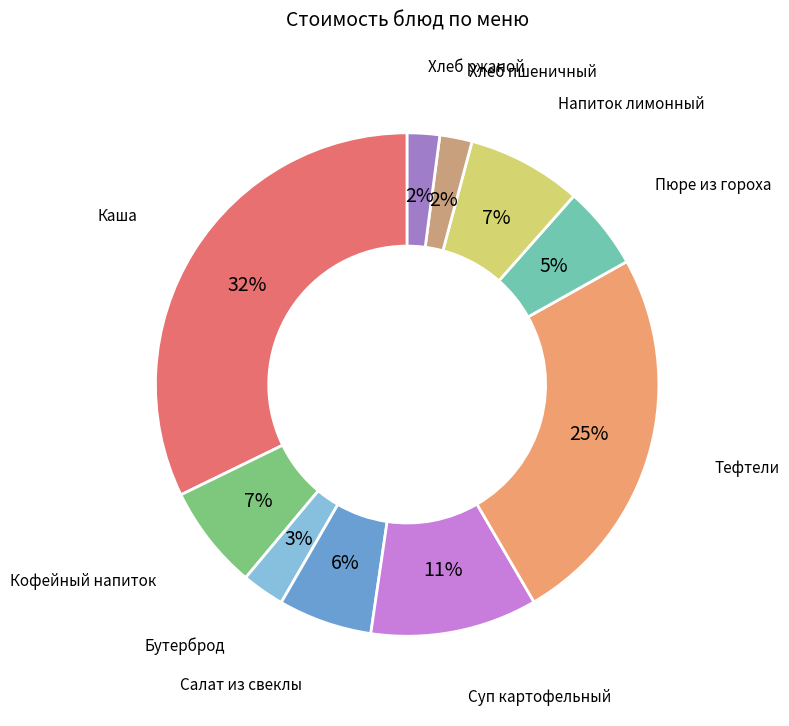

To the nearest percent, what is the difference between the largest and smallest slice percentages?

30%